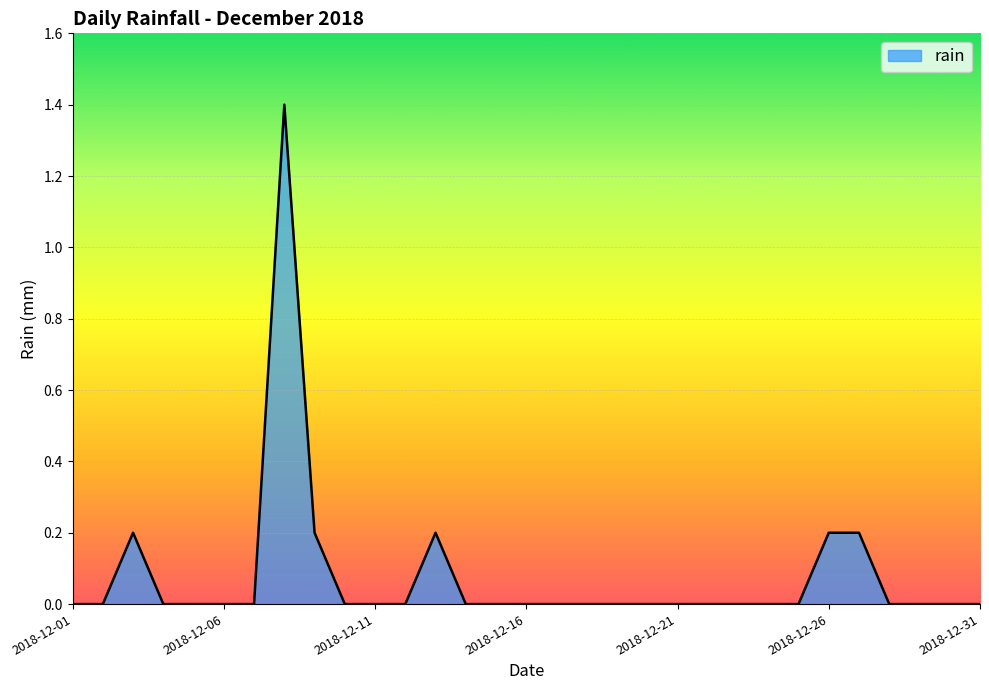

How many values are between 0 and 1?

30